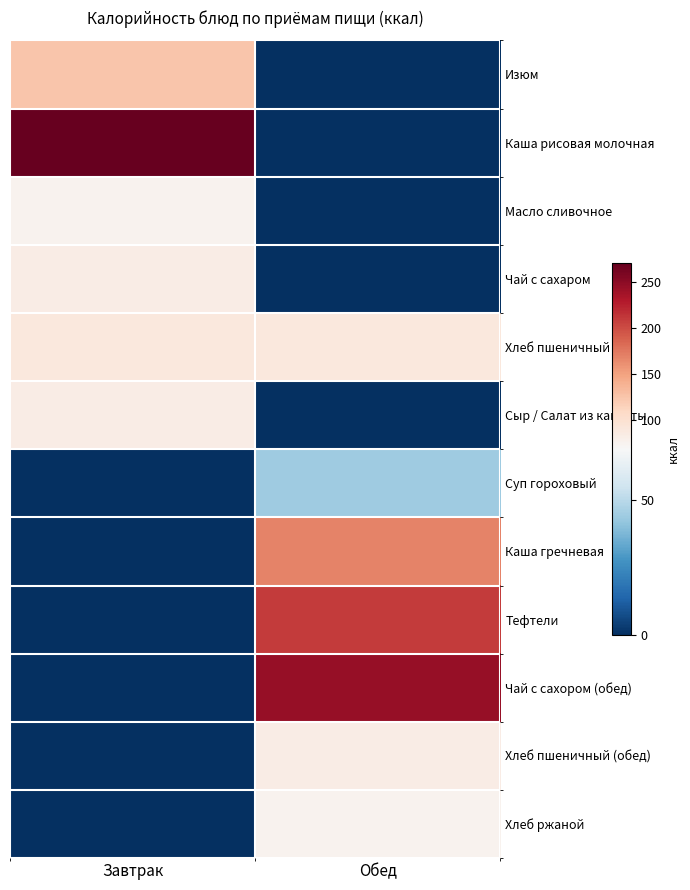

What is the greatest value displayed?

270.8